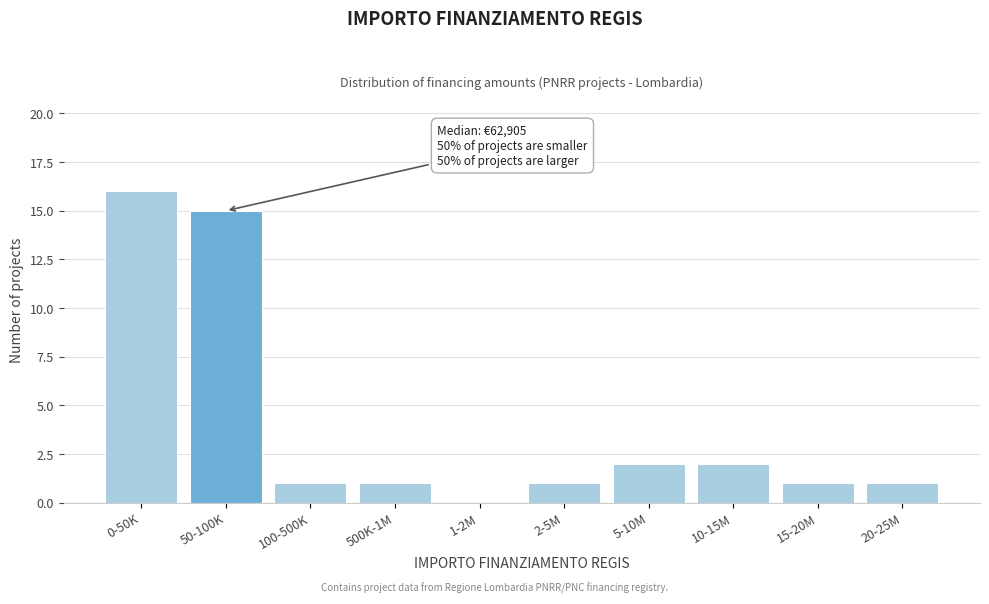

Reading right to left, list all the values displayed in this chart.

20-25M=1	15-20M=1	10-15M=2	5-10M=2	2-5M=1	1-2M=0	500K-1M=1	100-500K=1	50-100K=15	0-50K=16